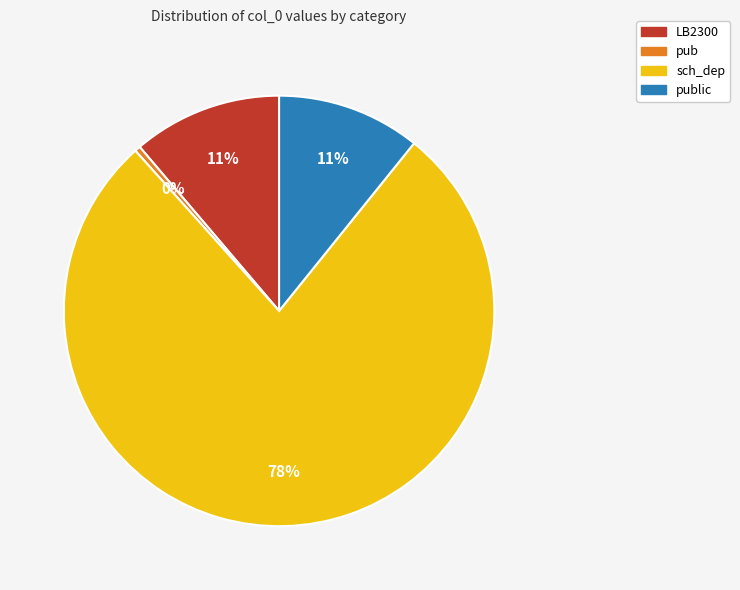

Count the number of slices in the pie.

4